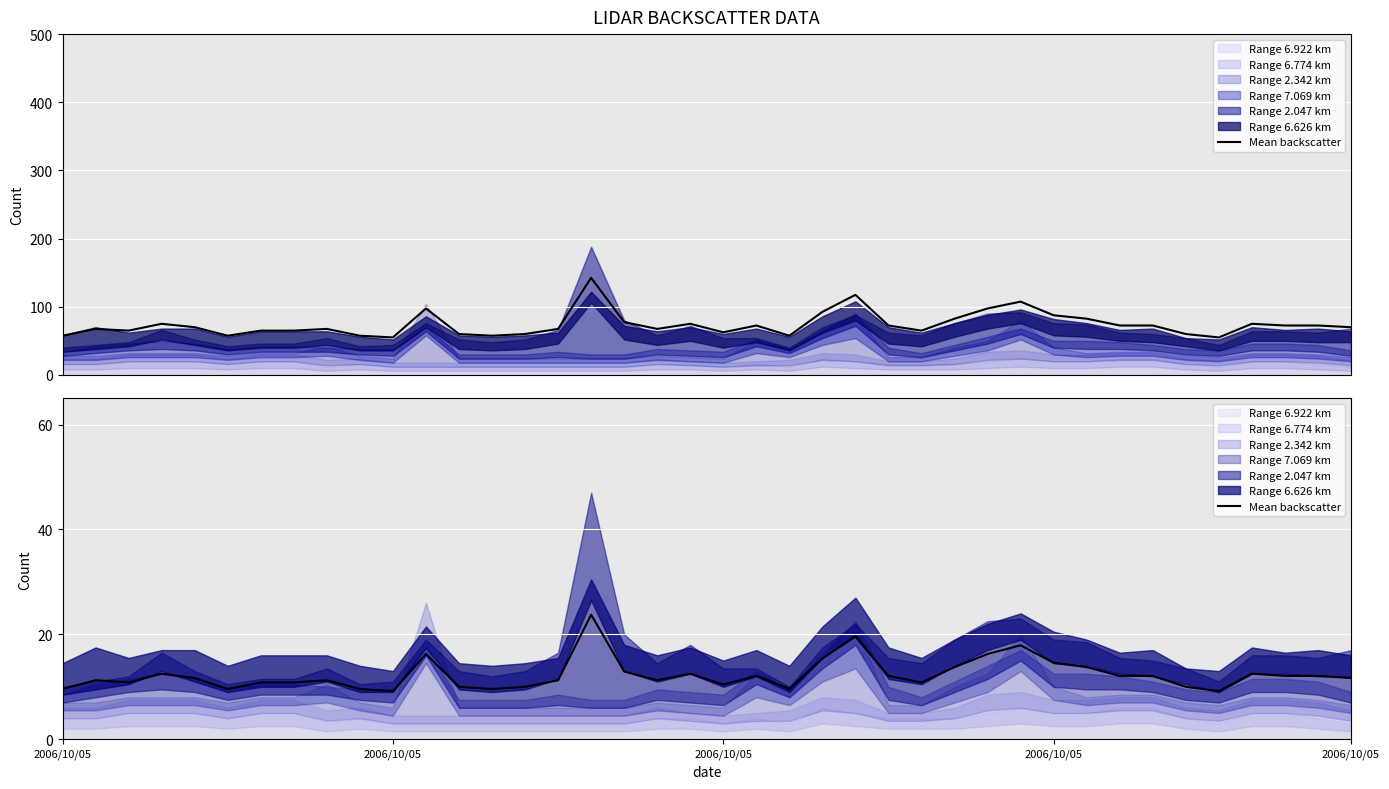

What is the average value?

12.3